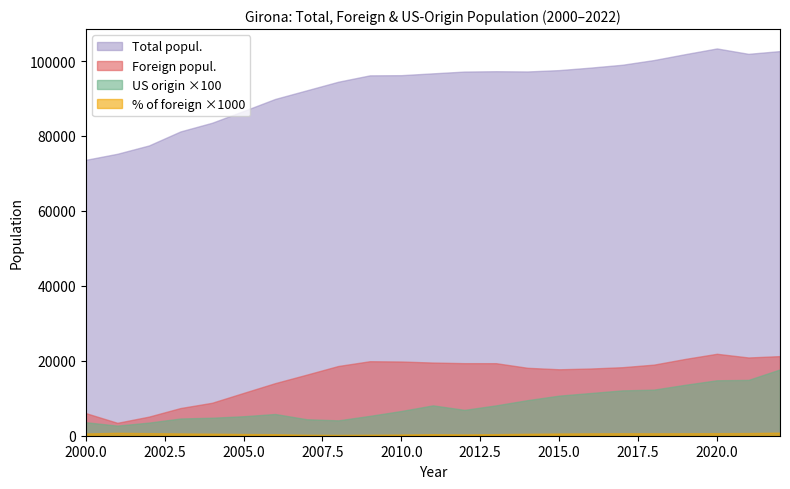

What is the smallest value displayed?

220